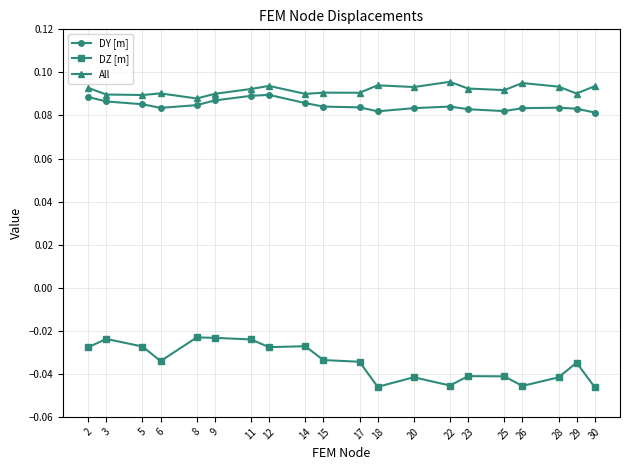

At how many categories does at least one series exceed 0?

20